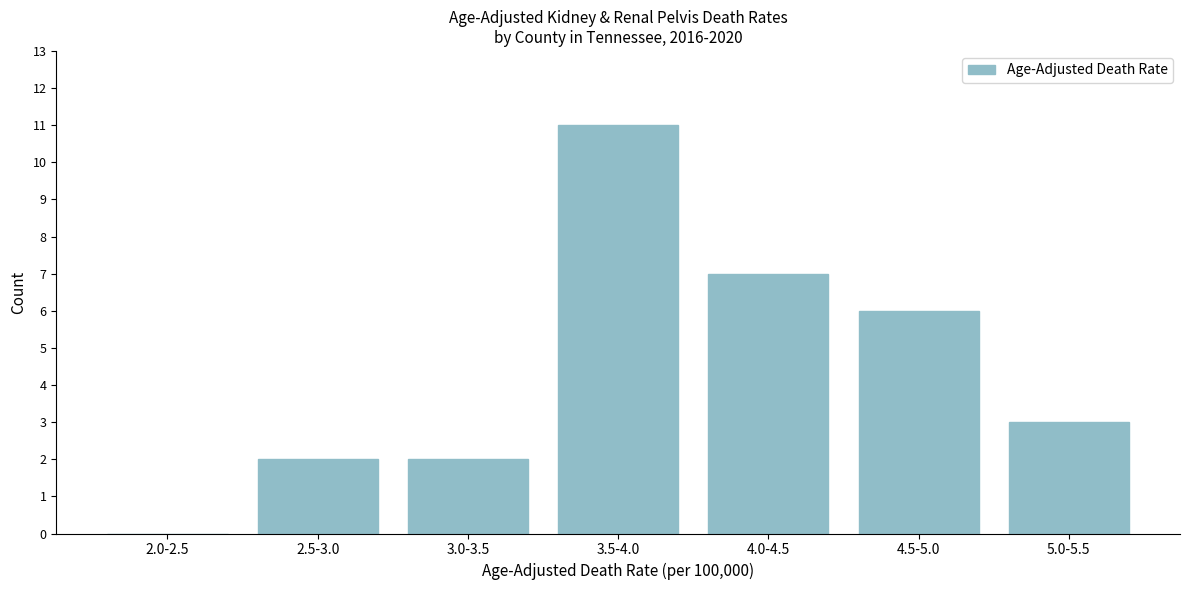

Reading left to right, extract all data points from this chart.

2.0-2.5=0	2.5-3.0=2	3.0-3.5=2	3.5-4.0=11	4.0-4.5=7	4.5-5.0=6	5.0-5.5=3